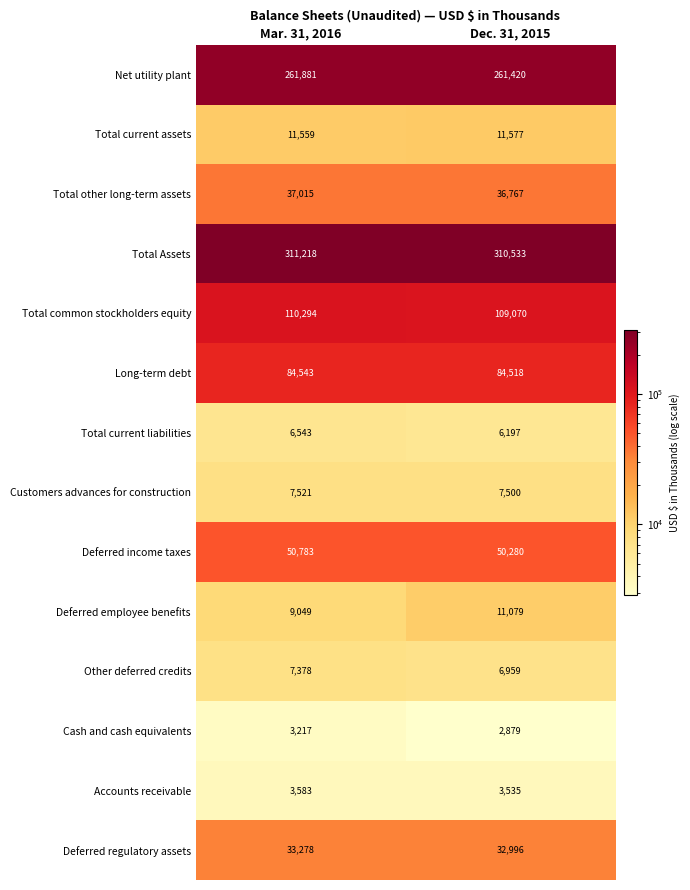

What is the smallest value displayed?

2879